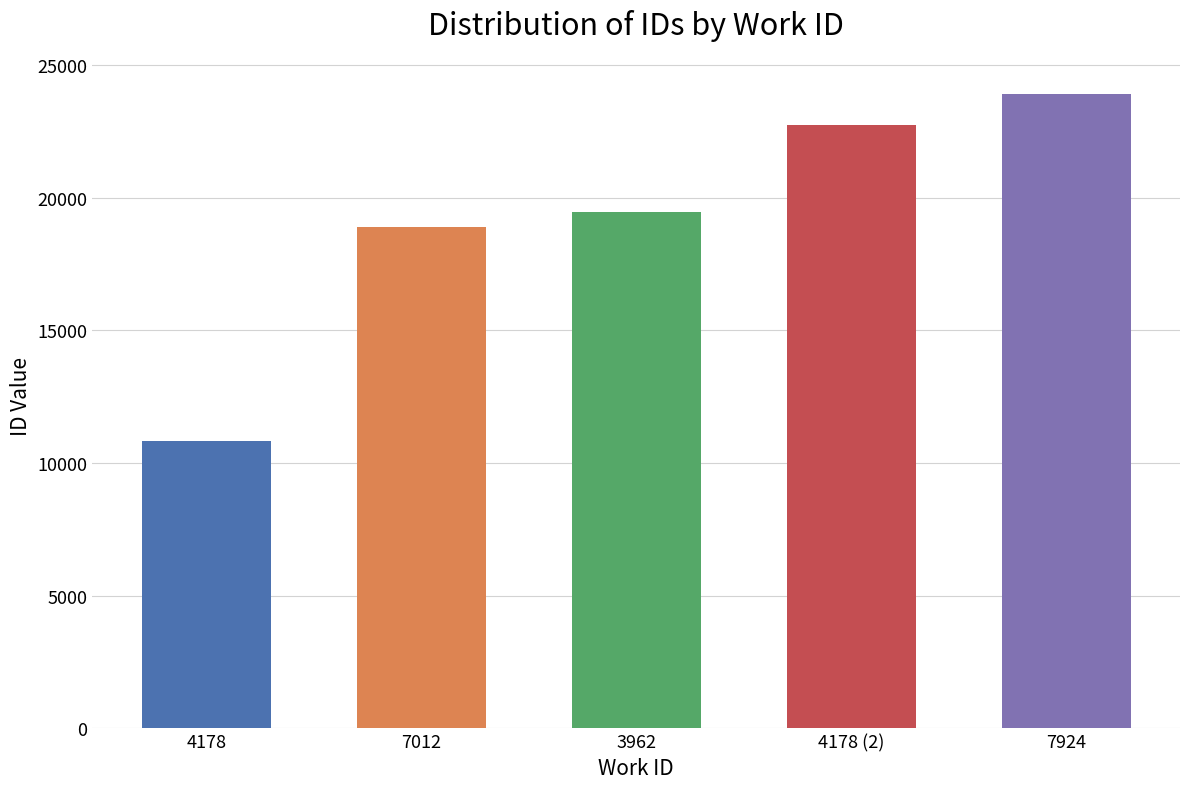

What is the sum of all values?

95840